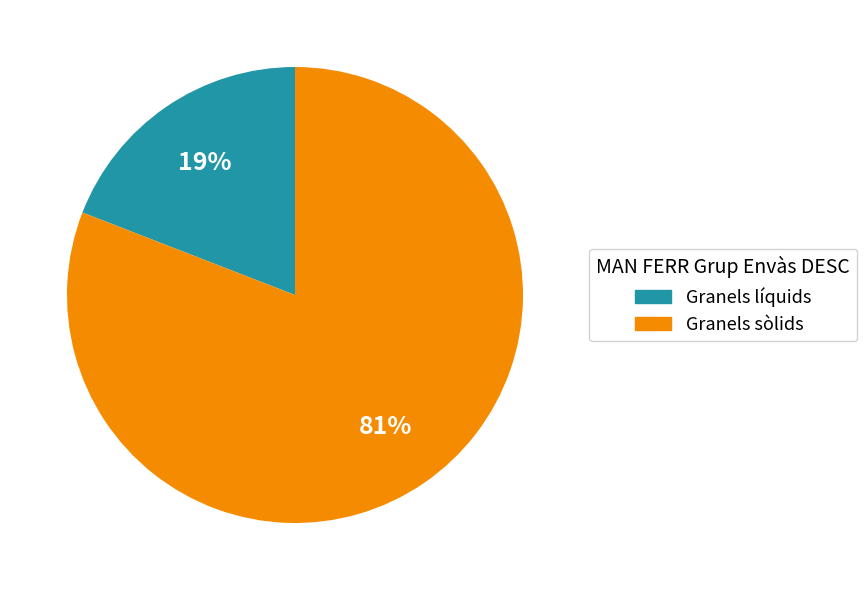

Is Granels líquids the majority of the pie?

No